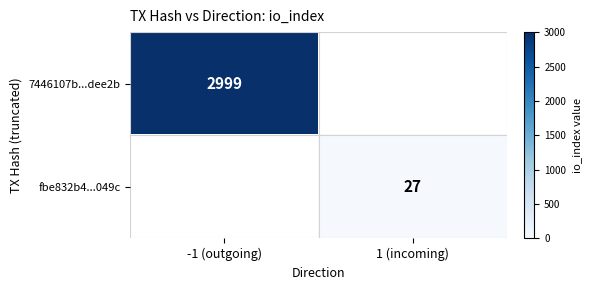

Is the value of fbe832b4...049c at 1 (incoming) greater than the value of 7446107b...dee2b at -1 (outgoing)?

No